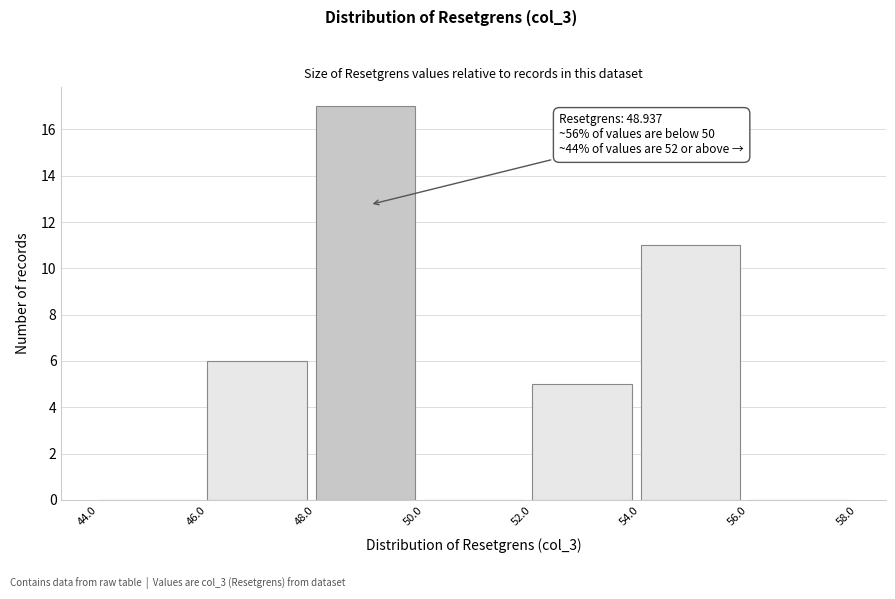

Which range on the x-axis has the tallest bar?

48.0 to 50.0